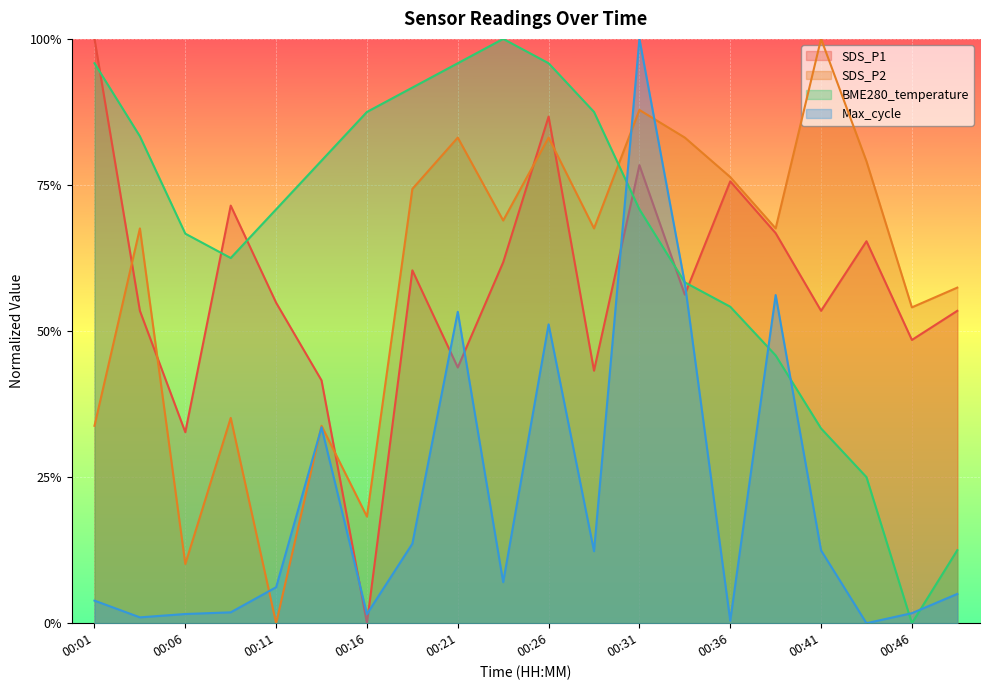

What is the maximum value for SDS_P1?

1.0